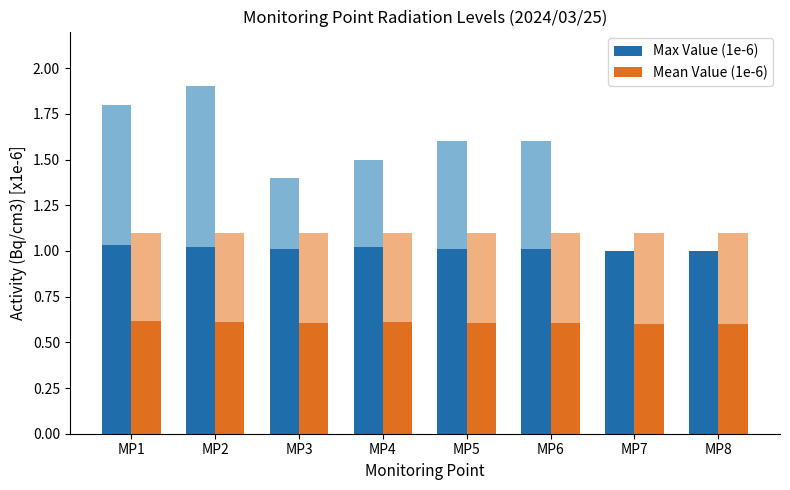

At which category is the sum across all series the highest?

MP1